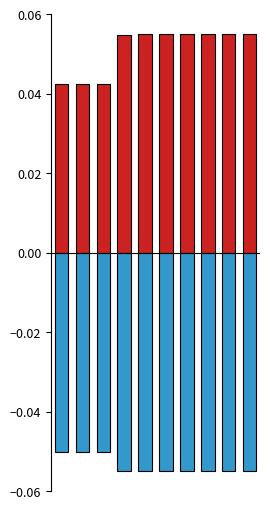

Which series has the largest range (max minus min)?

id